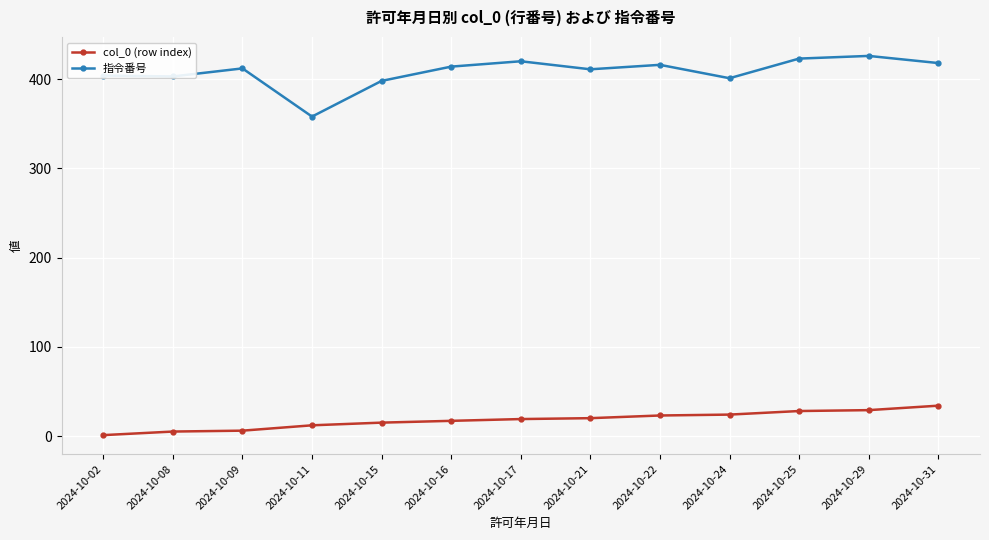

True or false: 指令番号 has a value of 246 at 2024-10-25.

False